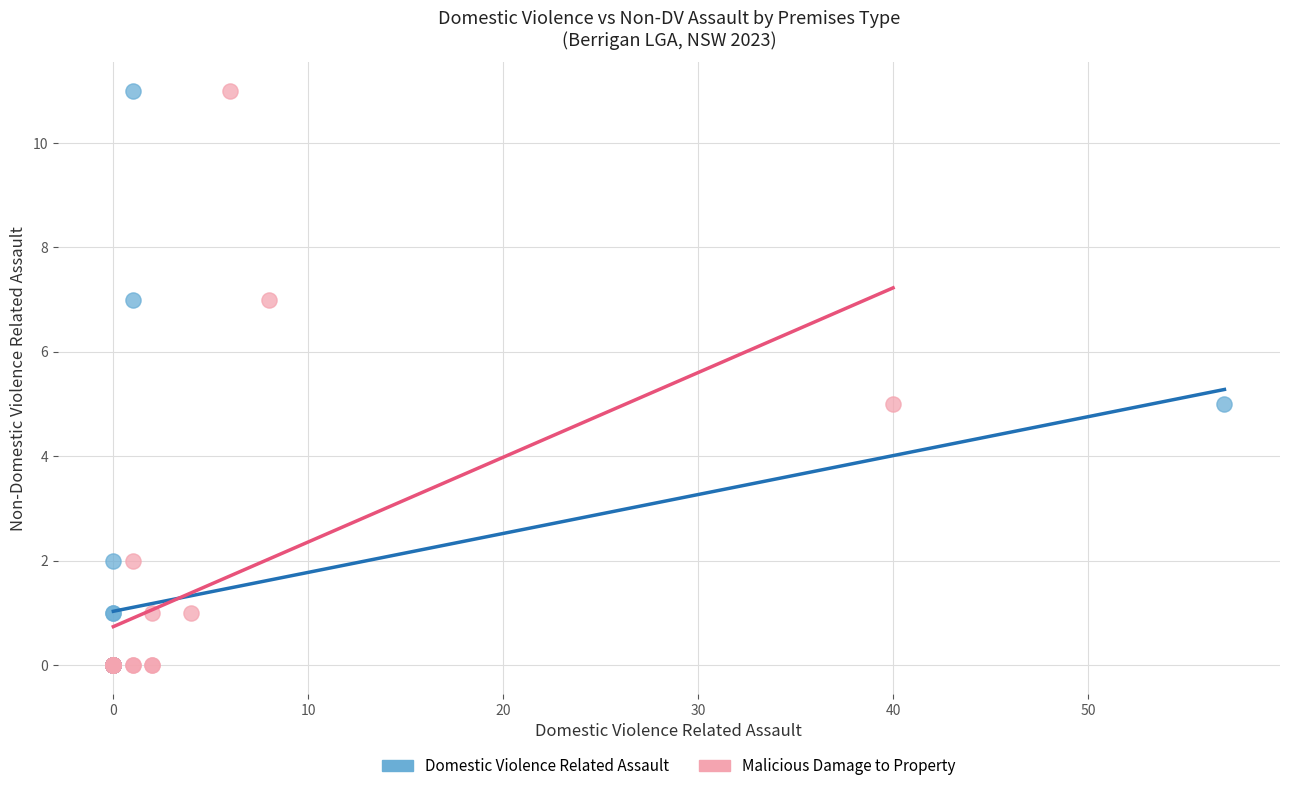

What are all the series names shown in the legend?

Domestic Violence Related Assault, Malicious Damage to Property